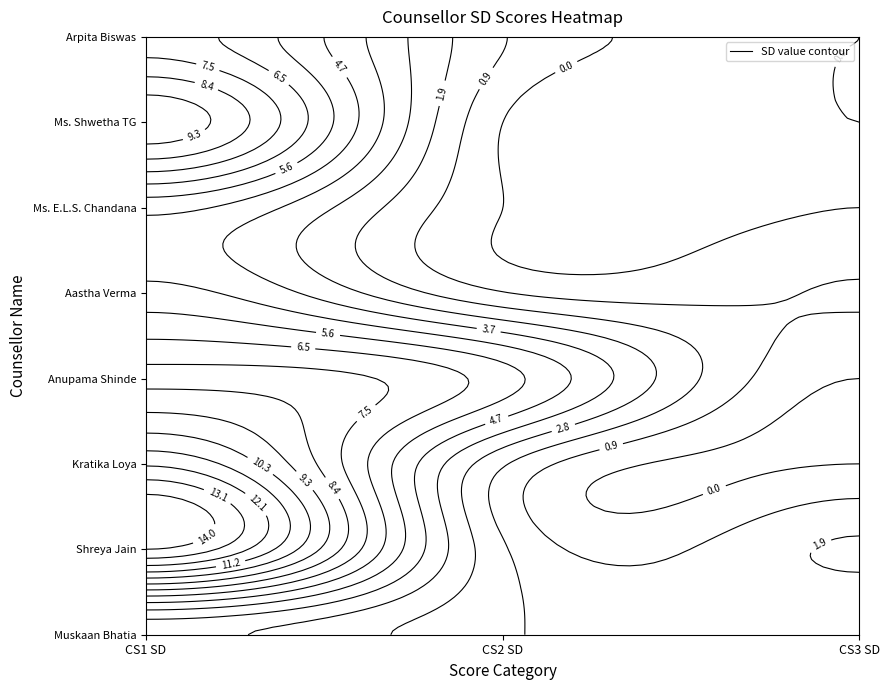

Rank the categories by Arpita Biswas value from highest to lowest.

0, 1, 2